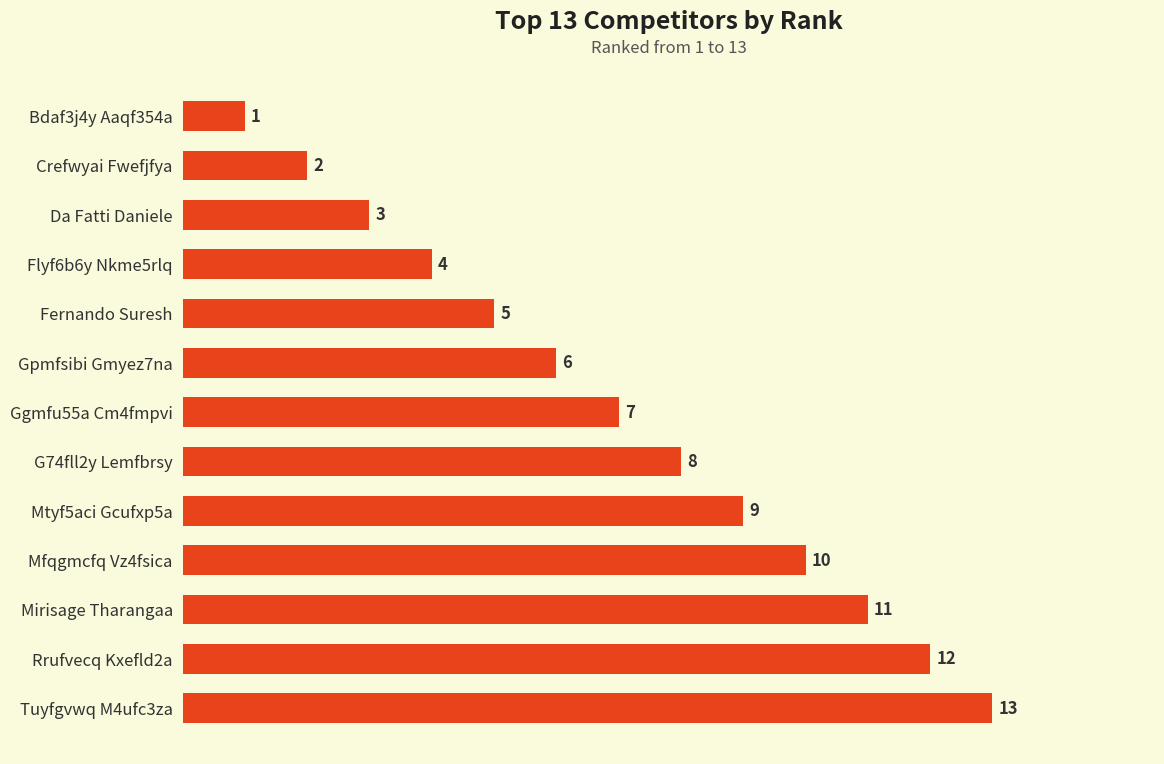

Rank the categories by value from highest to lowest.

Tuyfgvwq M4ufc3za, Rrufvecq Kxefld2a, Mirisage Tharangaa, Mfqgmcfq Vz4fsica, Mtyf5aci Gcufxp5a, G74fll2y Lemfbrsy, Ggmfu55a Cm4fmpvi, Gpmfsibi Gmyez7na, Fernando Suresh, Flyf6b6y Nkme5rlq, Da Fatti Daniele, Crefwyai Fwefjfya, Bdaf3j4y Aaqf354a